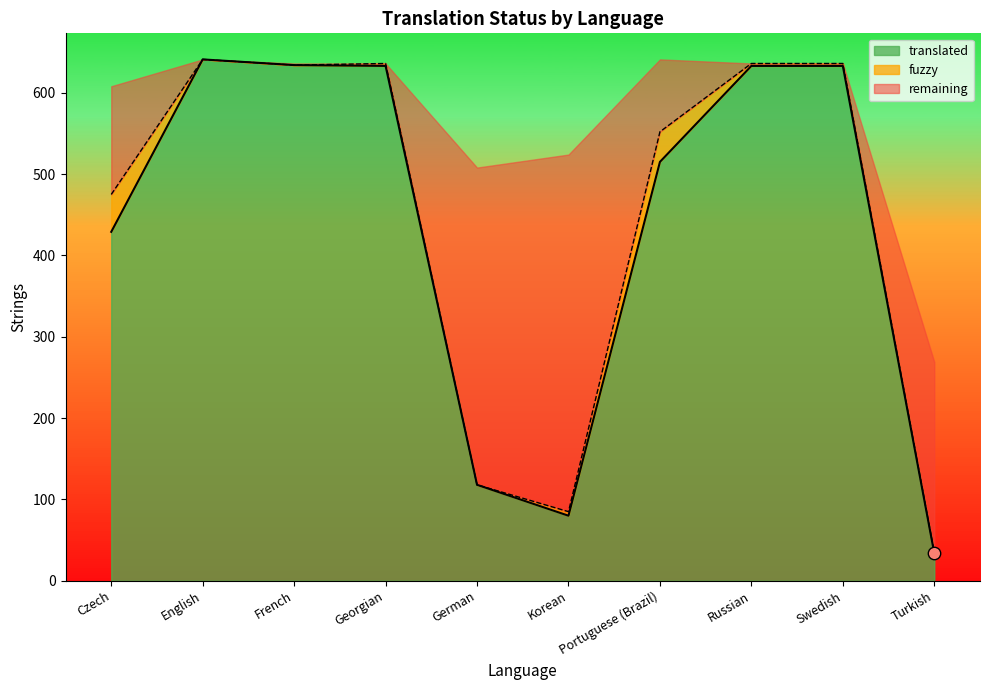

Which has a higher value, Korean or French?

French